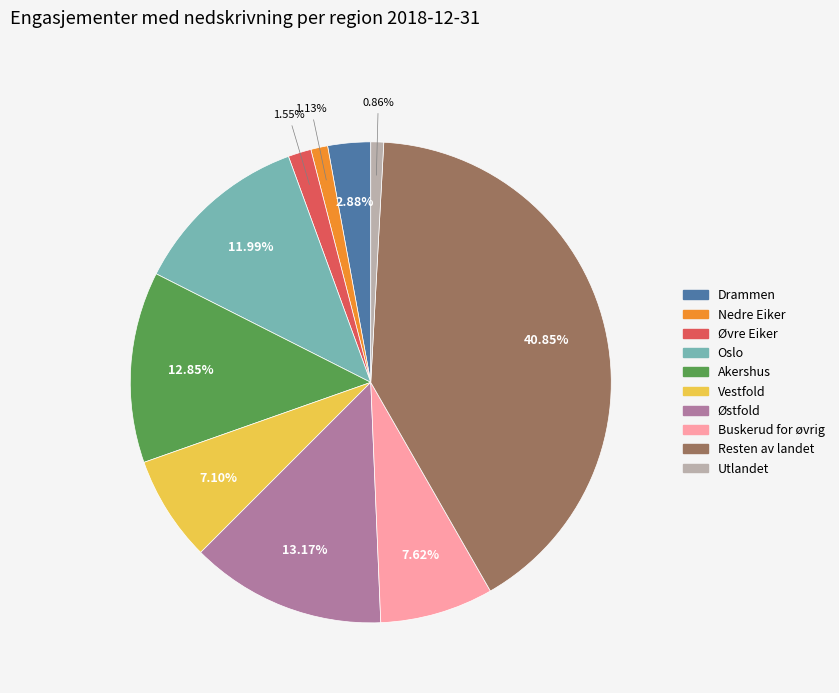

What is the ratio of the value at Buskerud for øvrig to the value at Drammen?

2.6